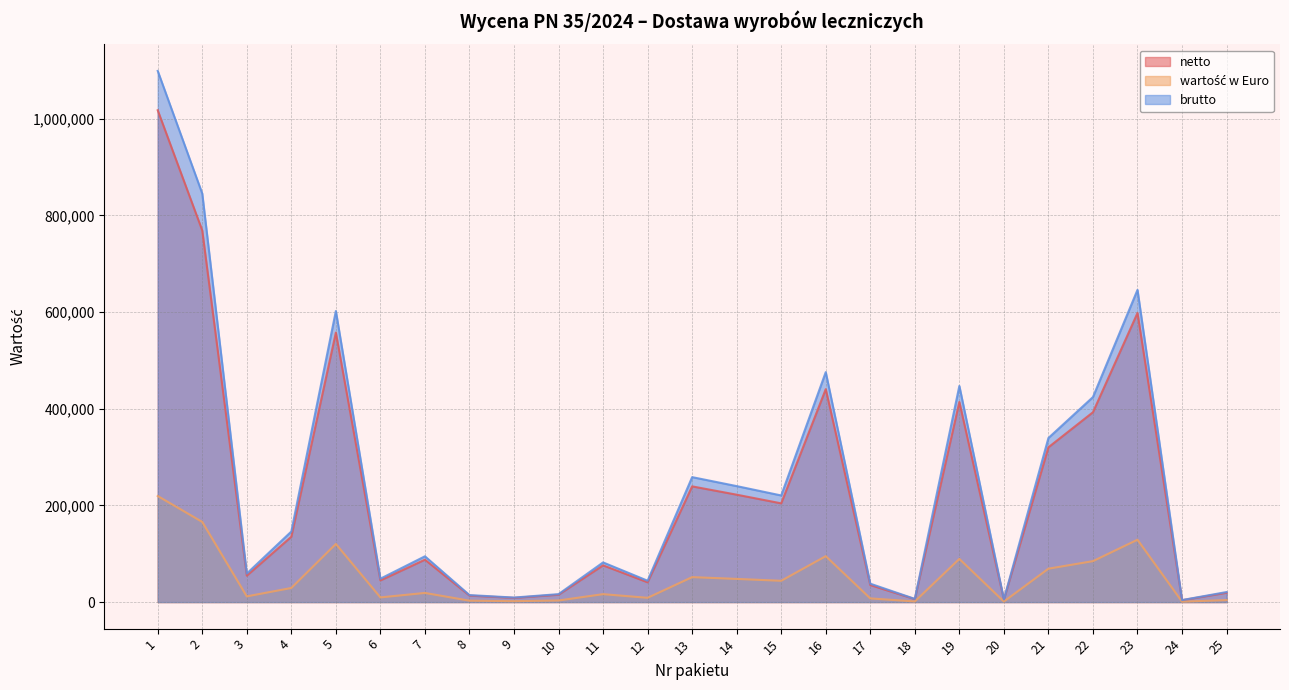

How many values in the brutto series are below 94711?

12